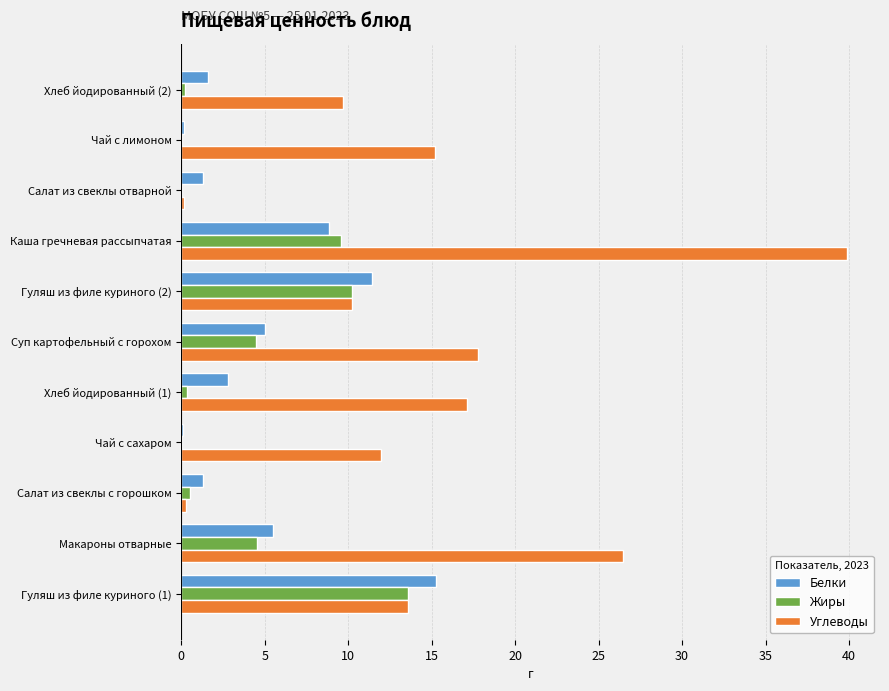

What is the sum of the Белки values at Гуляш из филе куриного (2) and Каша гречневая рассыпчатая?

20.3